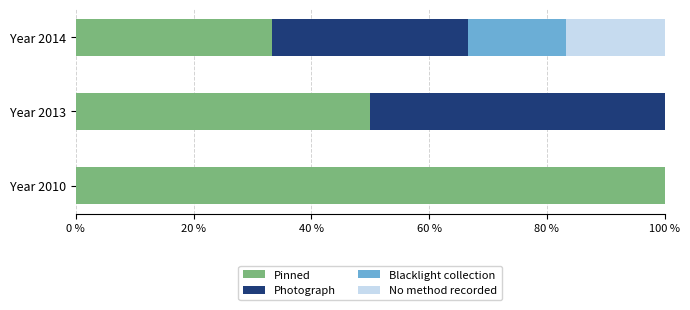

What is the sum of the Pinned values at Year 2010 and Year 2013?

150.0